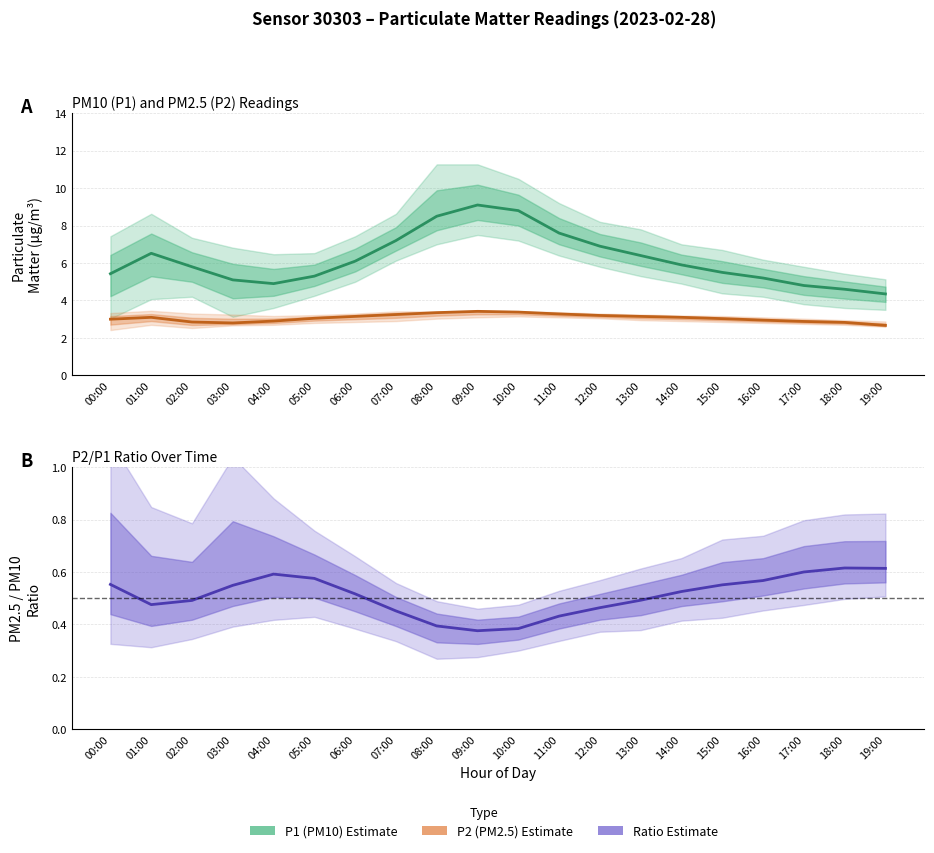

The P2 (PM2.5) series shows 3.2 at 07:00. True or false?

True